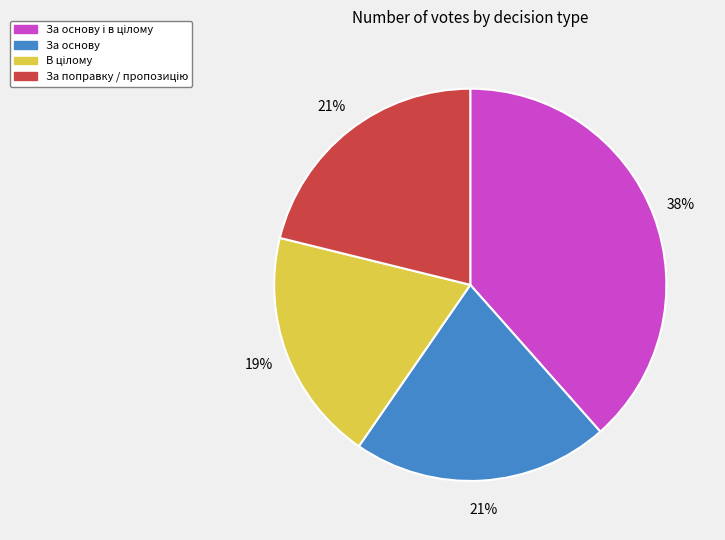

How many segments does this pie chart have?

4